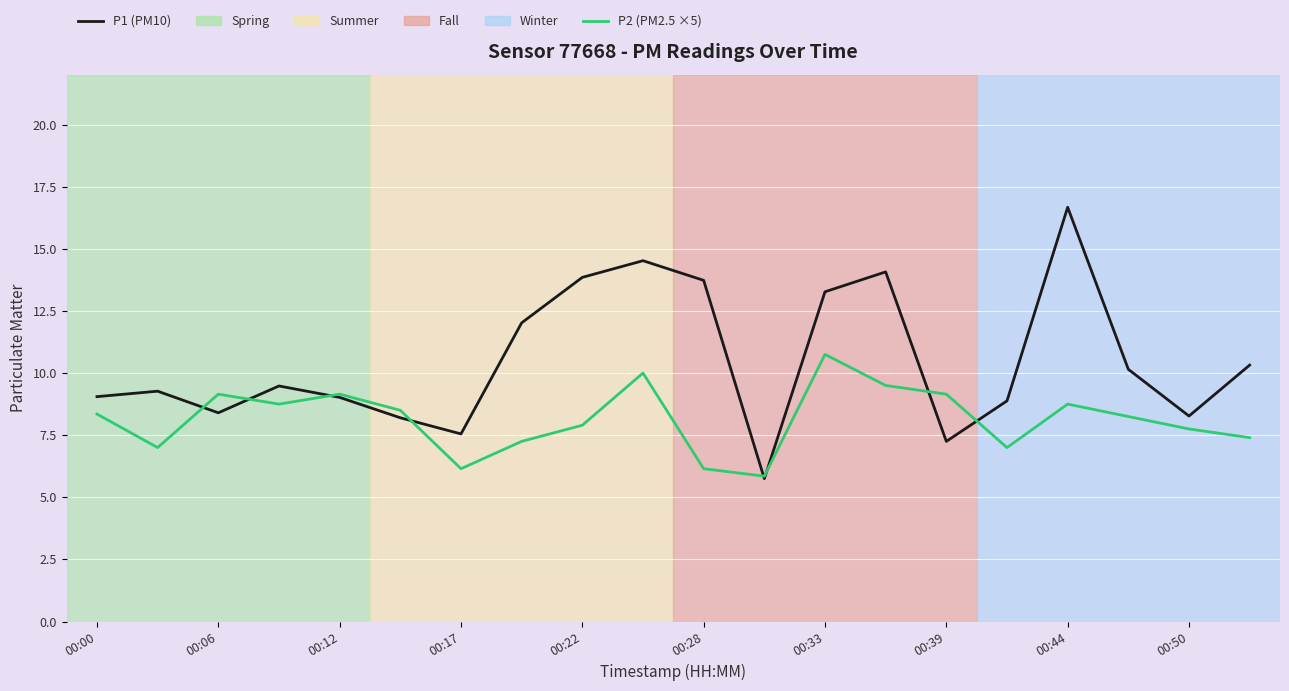

What is the smallest value displayed?

5.8